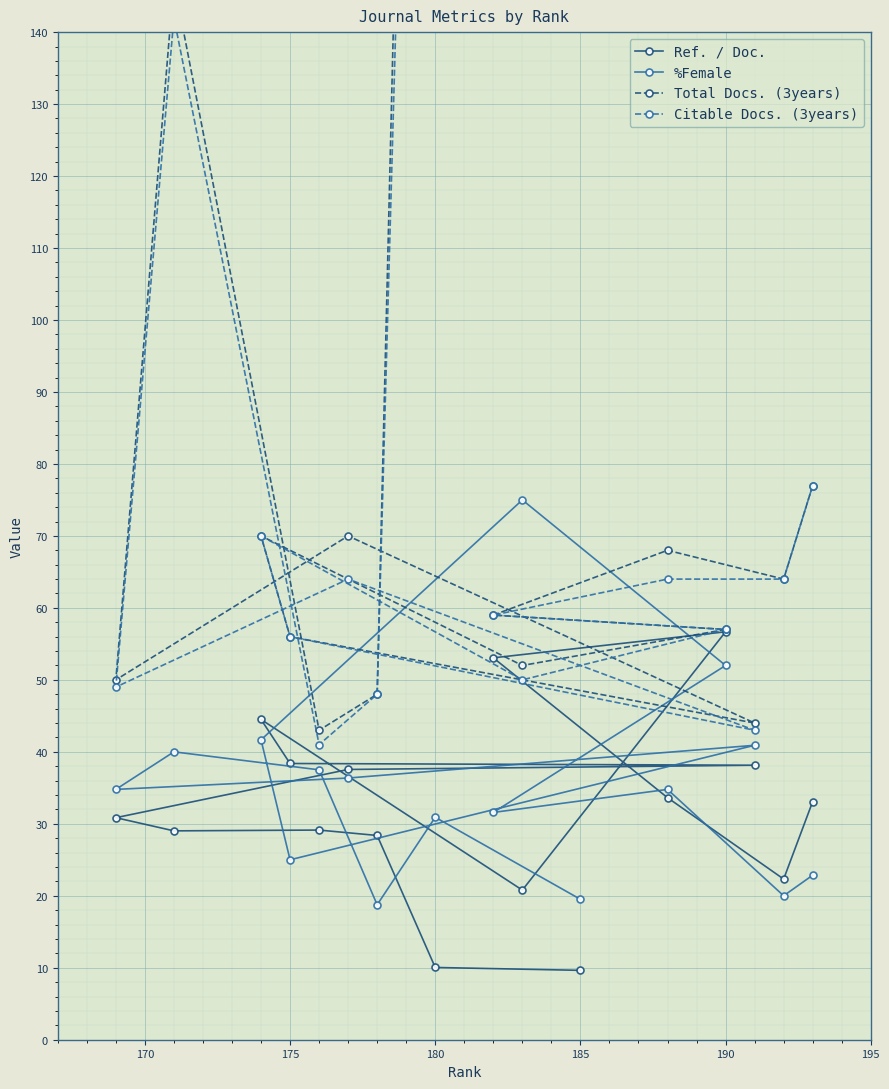

What is the maximum value shown in the chart?

380.0